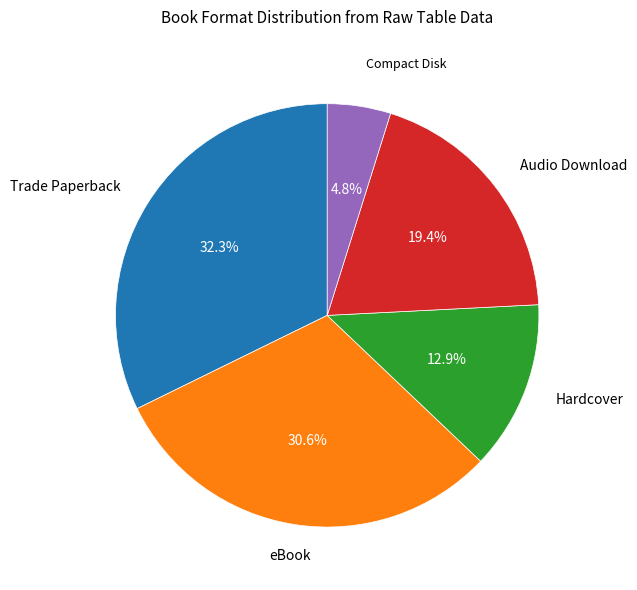

Is there any slice that represents more than half of the pie?

No